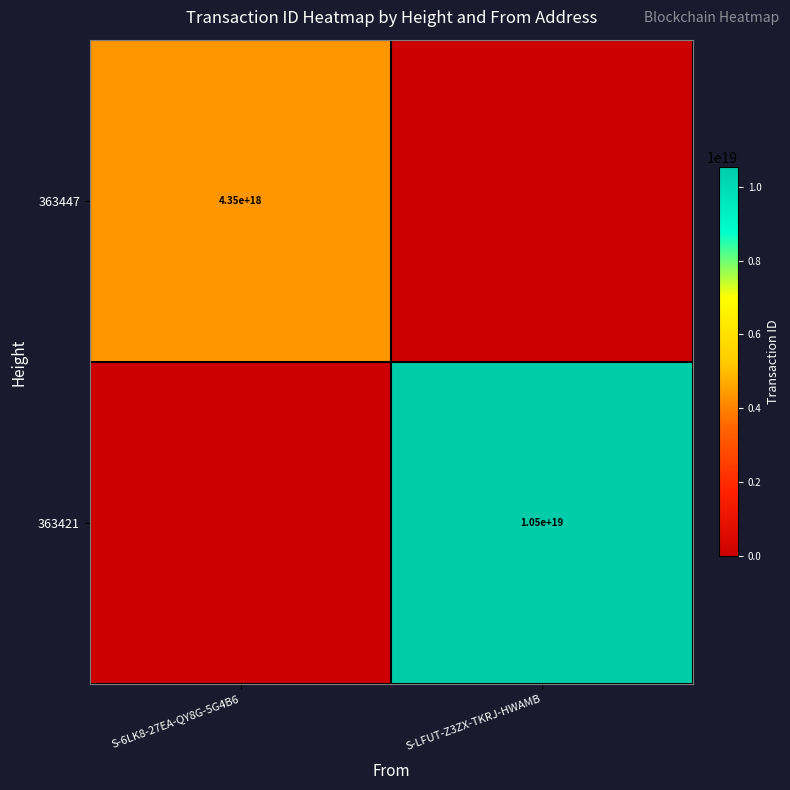

The 363447 series shows 4350000000000000000 at S-6LK8-27EA-QY8G-5G4B6. True or false?

True